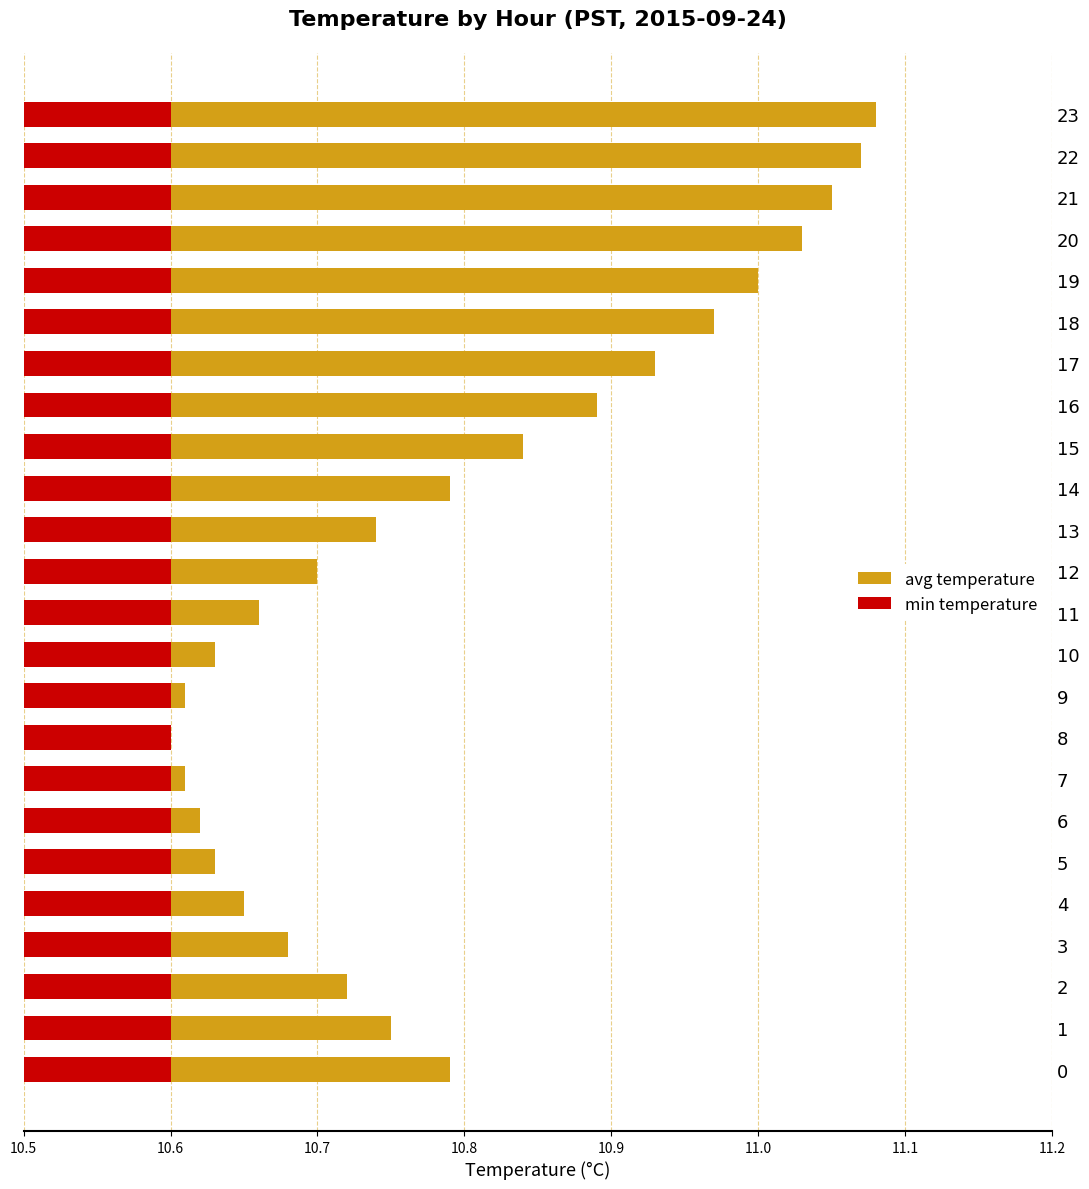

At how many categories does at least one series exceed 8?

24